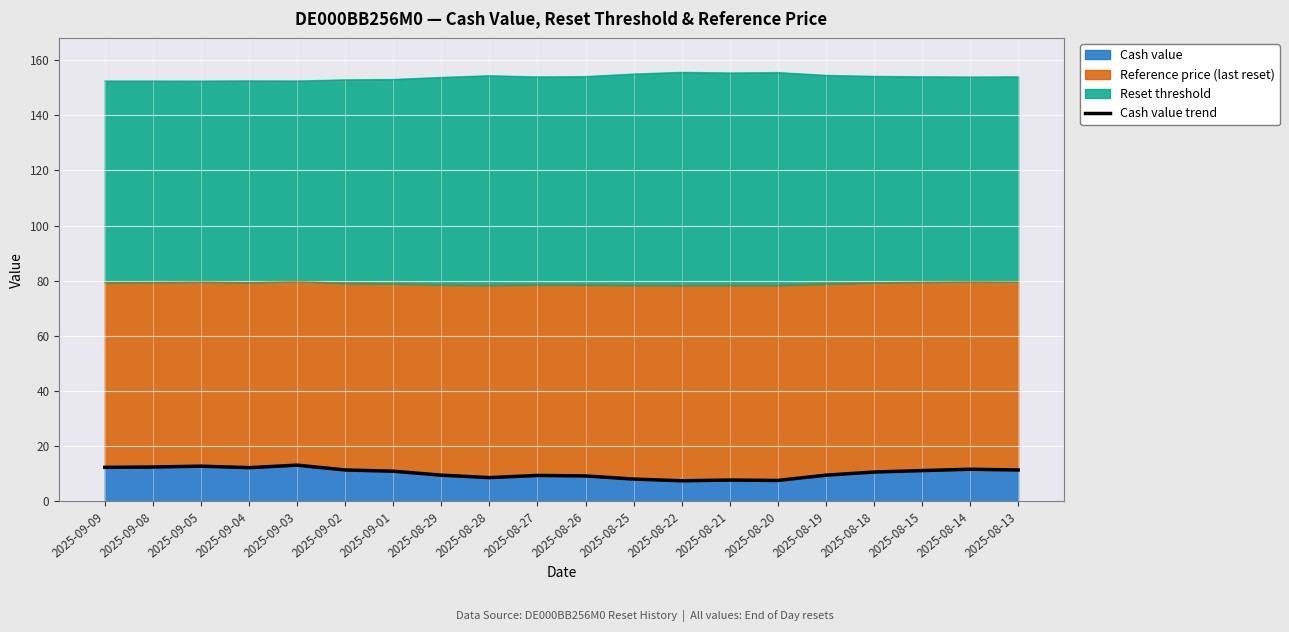

What is the sum of all values?

207.9